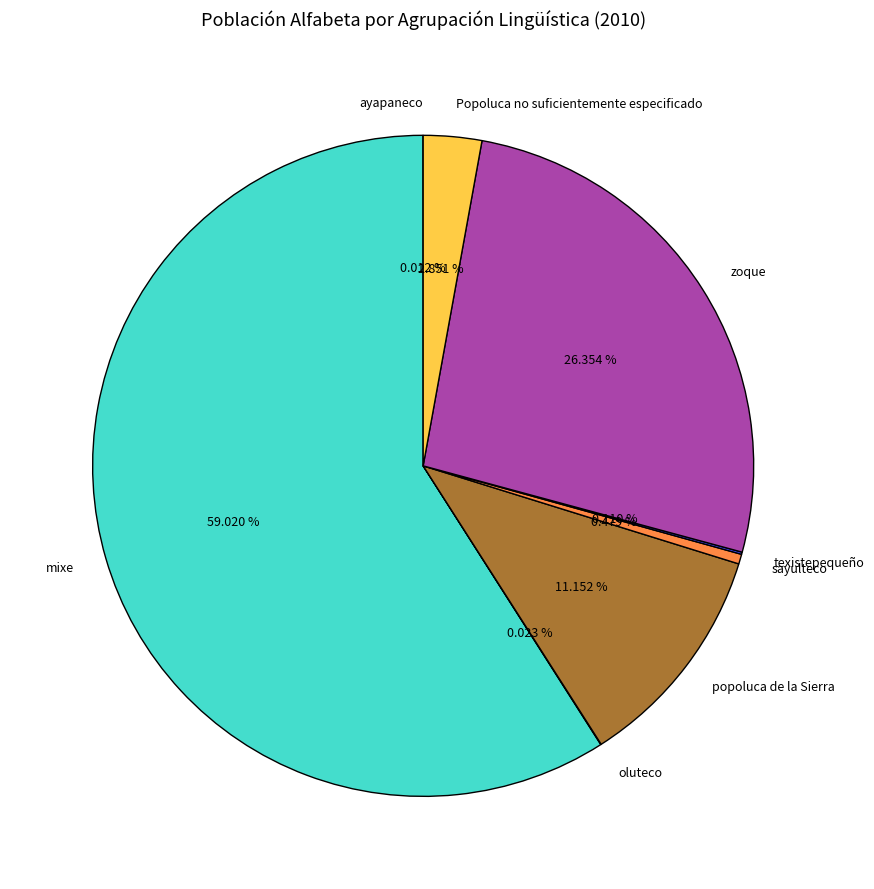

What is the majority slice?

mixe